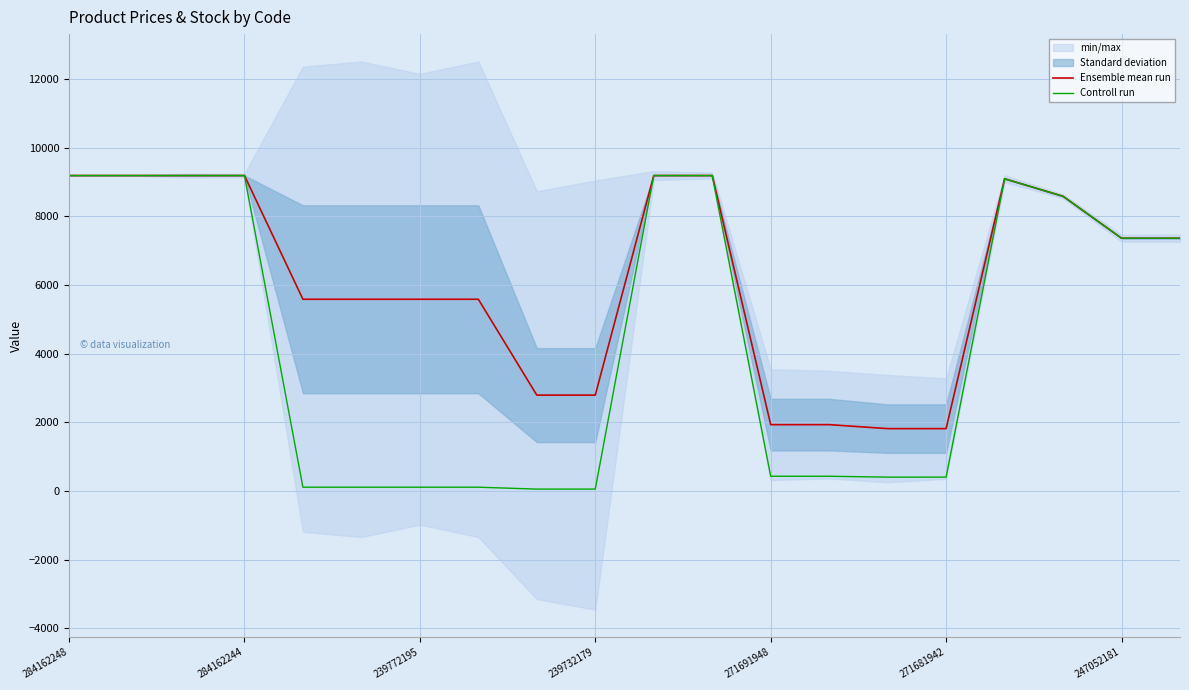

True or false: Controll run has more than 2 points higher than both neighbors.

False